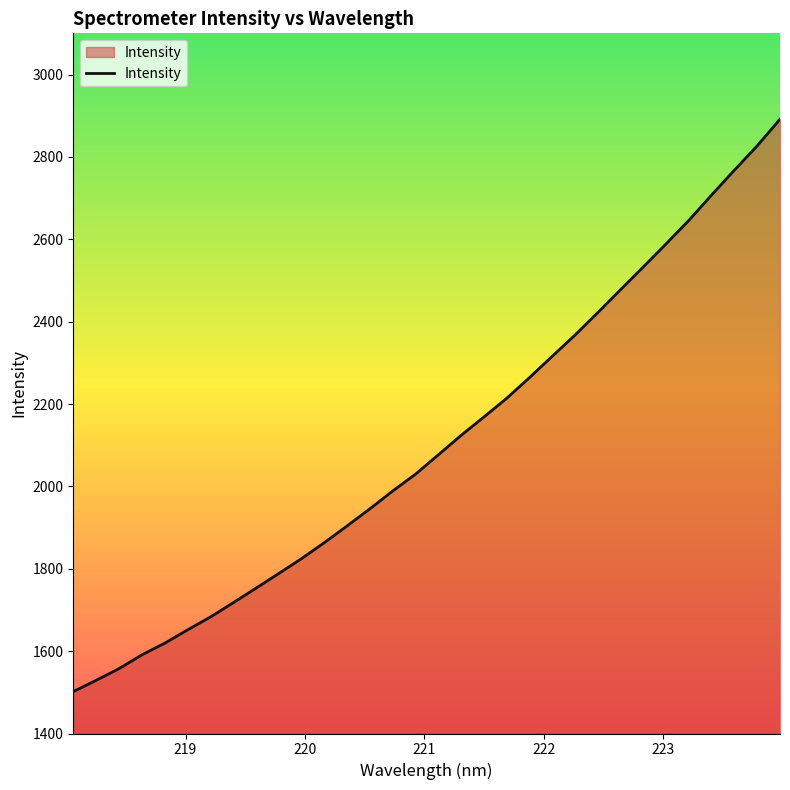

What is the difference between the maximum and minimum values?

1389.8